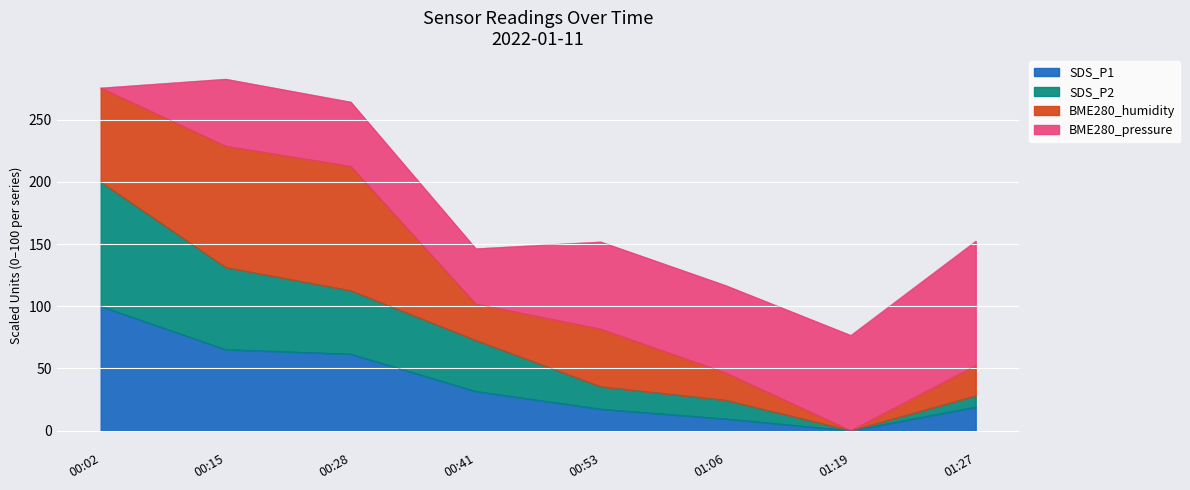

Is the value of SDS_P1 at 01:19 greater than the value of SDS_P2 at 01:06?

No